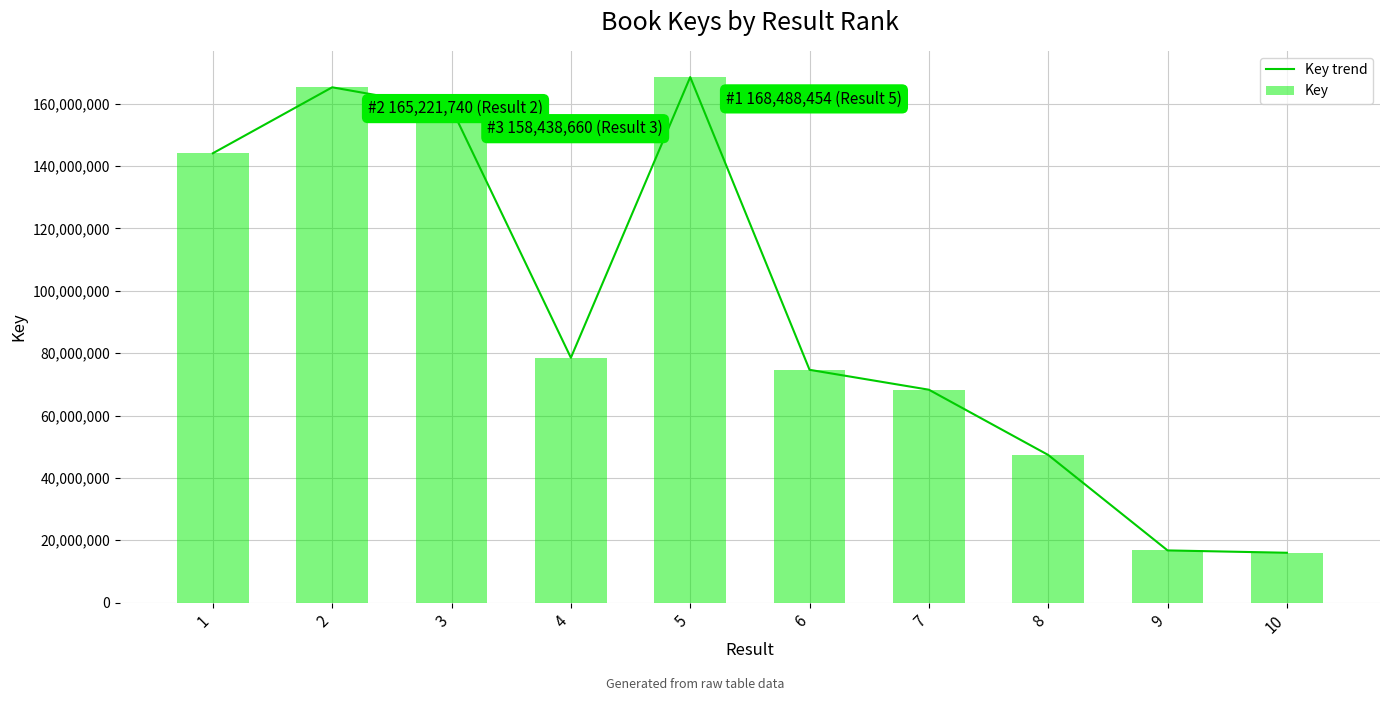

What is the sum of the Key trend values at 10 and 3?

174441026